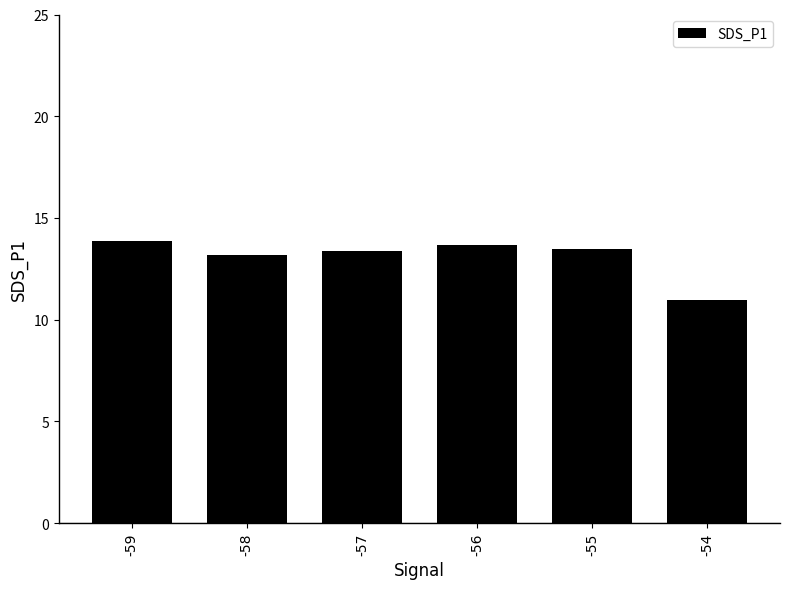

Between -54 and -59, which is larger?

-59